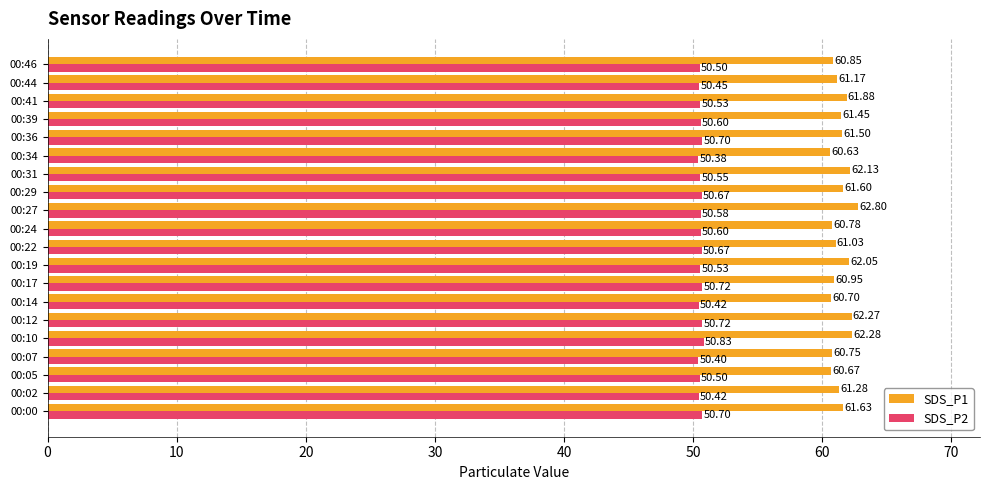

At which category is the sum across all series the highest?

00:27